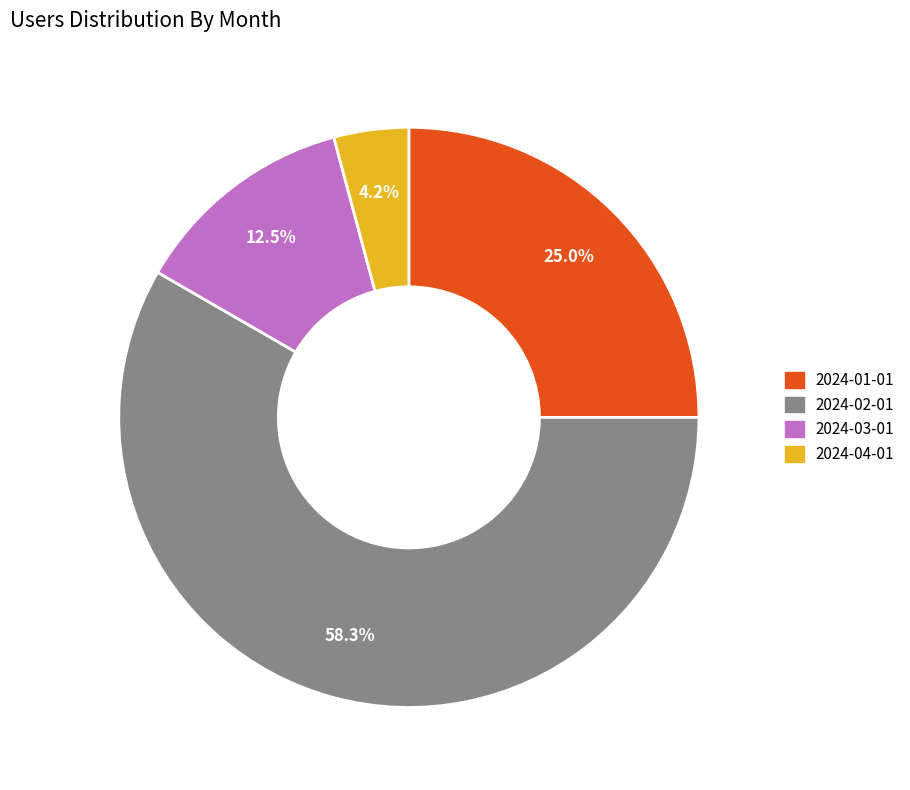

Does 2024-04-01 represent more than half of the total?

No